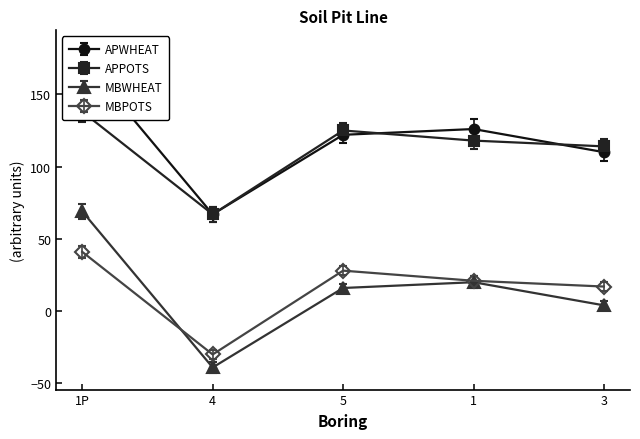

Reading left to right, extract all data points from this chart.

APWHEAT: 175	67	122	126	110
APPOTS: 41	-30	28	21	17
MBWHEAT: 69	-39	16	20	4
MBPOTS: 138	67	125	118	114